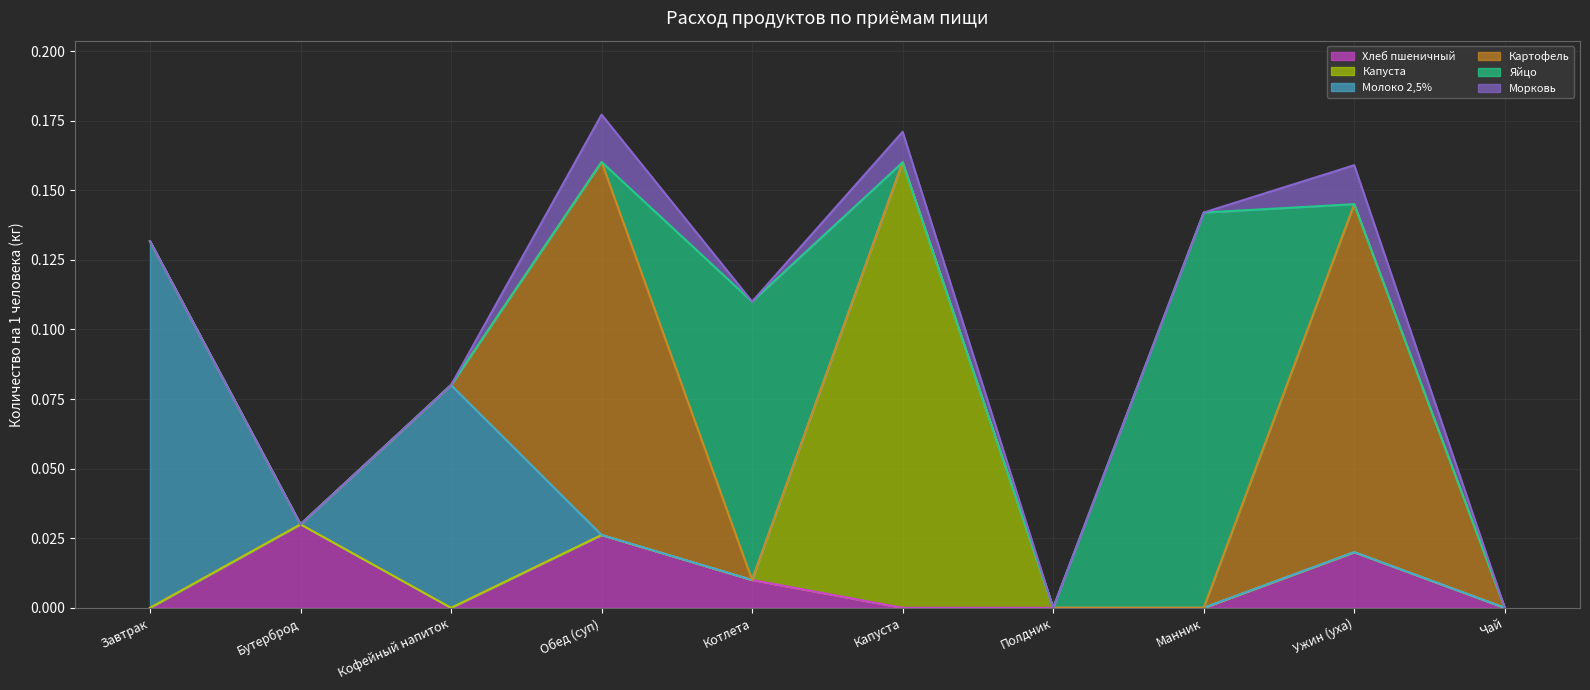

Rank the categories by Молоко 2,5% value from highest to lowest.

Завтрак, Кофейный напиток, Бутерброд, Обед (суп), Котлета, Капуста, Полдник, Манник, Ужин (уха), Чай